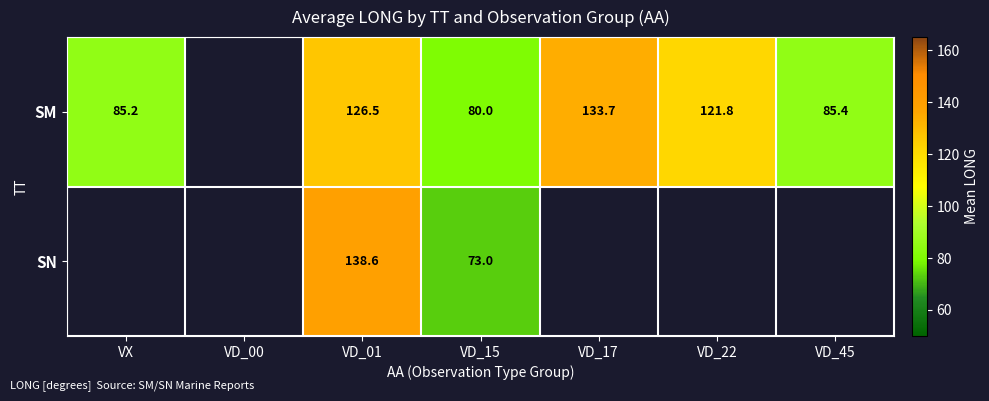

What is the difference between the SM values at VD_01 and VD_15?

46.4